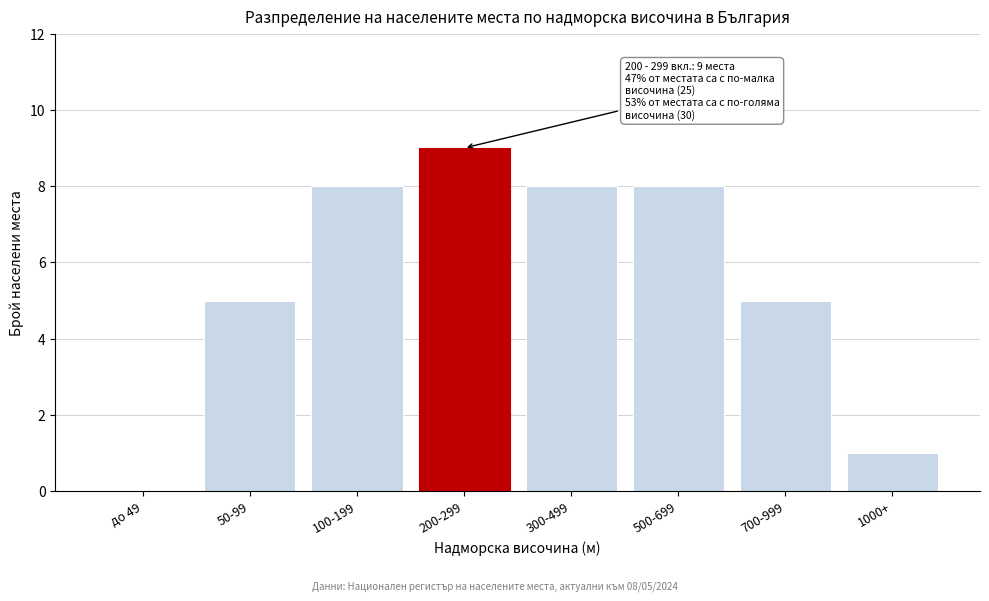

Reading right to left, extract all data points from this chart.

1000+=1	700-999=5	500-699=8	300-499=8	200-299=9	100-199=8	50-99=5	до 49=0